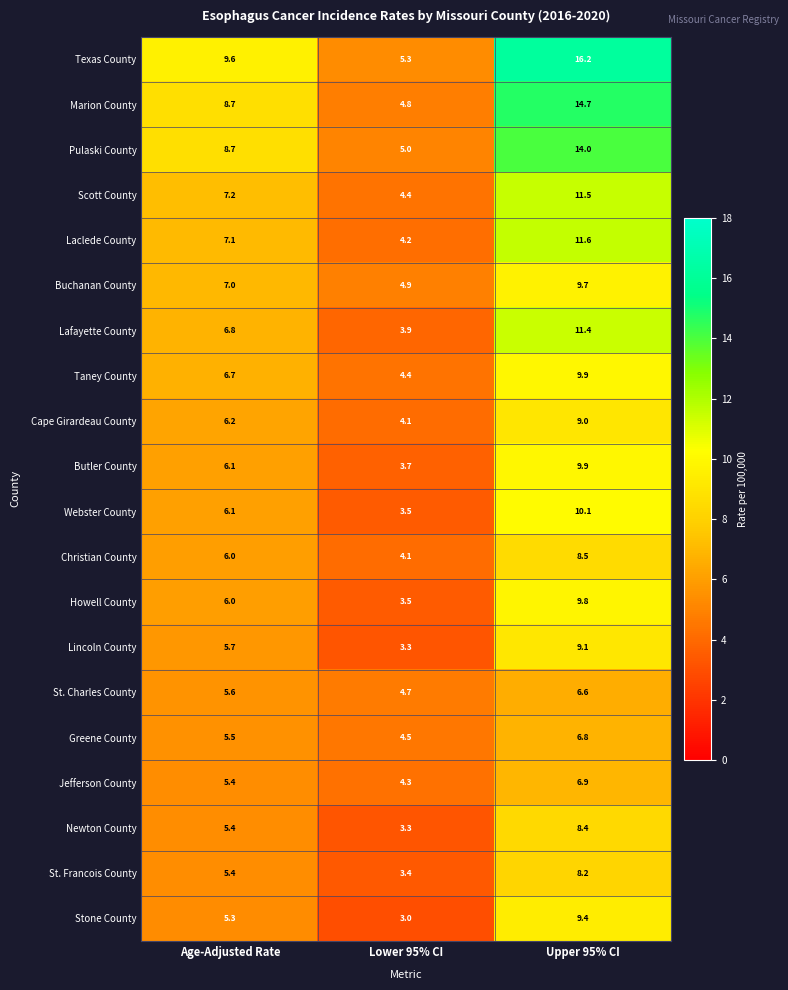

Rank the categories by Cape Girardeau County value from highest to lowest.

Upper 95% CI, Age-Adjusted Rate, Lower 95% CI